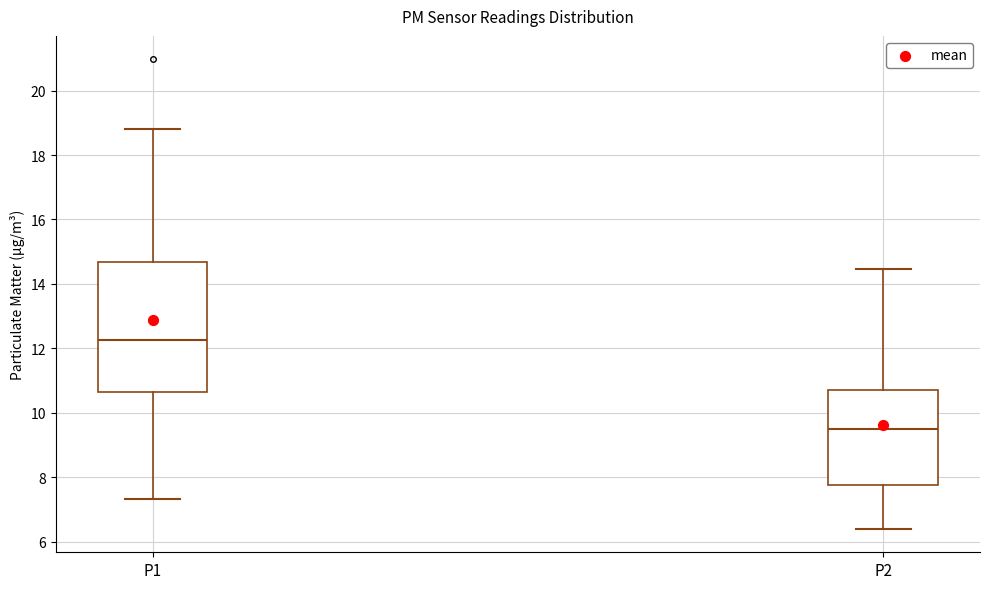

Where does the median line of the box for P1 sit on the y-axis? The values are not printed on the chart, so give them approximately, as read against the axis.

12.2